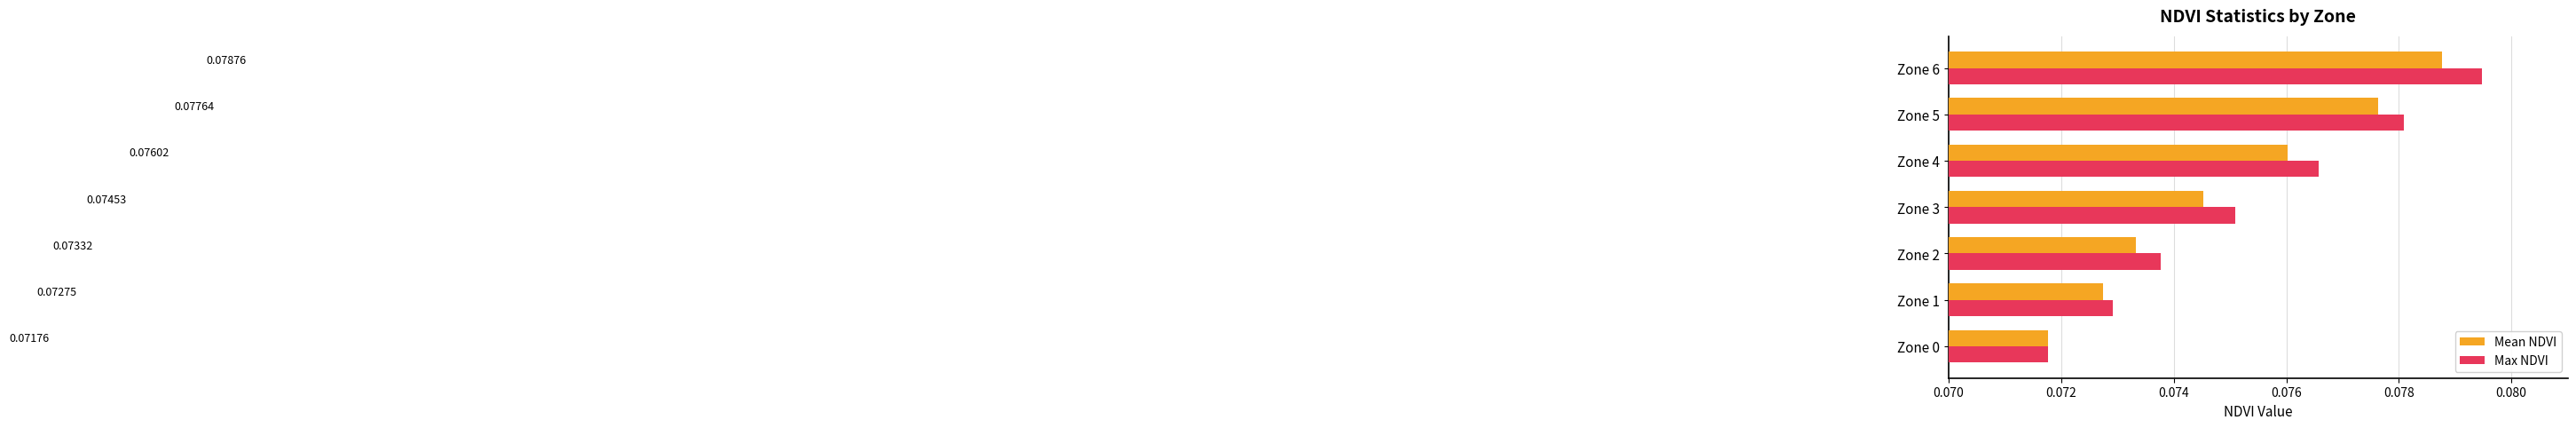

What are all the series names shown in the legend?

Mean NDVI, Max NDVI